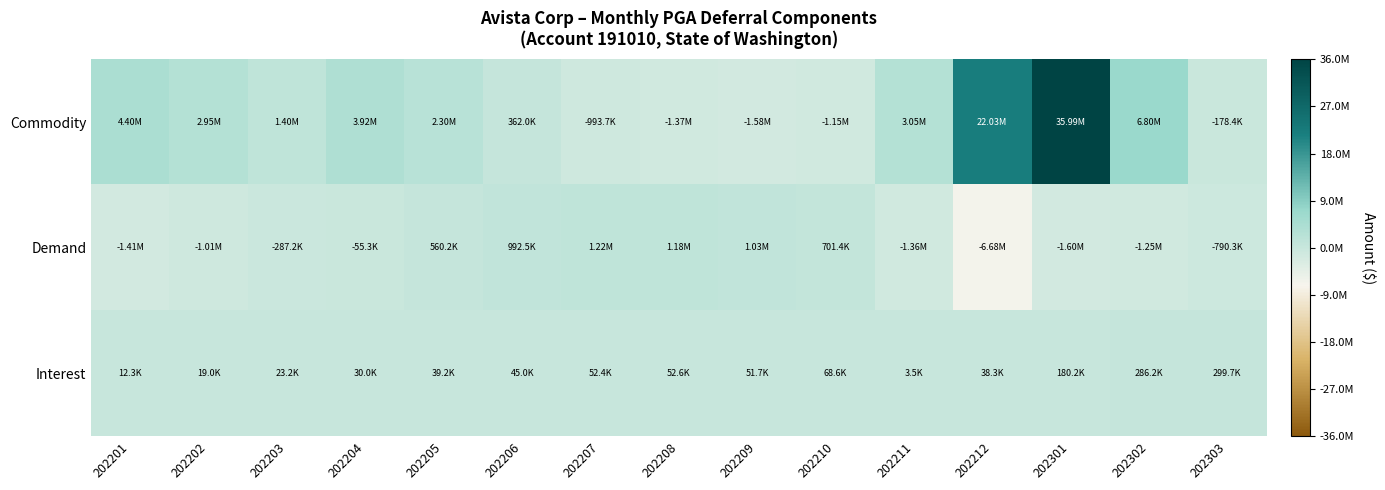

Reading left to right, transcribe all the data shown in this chart.

Commodity: 202201=4404617.3	202202=2954218.8	202203=1397465.5	202204=3922154.6	202205=2304917.3	202206=362036.5	202207=-993656.2	202208=-1367094.5	202209=-1576980.9	202210=-1152988.7	202211=3047676.4	202212=22030617.9	202301=35985521.4	202302=6803318.2	202303=-178354.6
Demand: 202201=-1414616.2	202202=-1006837.3	202203=-287194.9	202204=-55329.7	202205=560217.4	202206=992540.1	202207=1216959.2	202208=1183682.0	202209=1031870.5	202210=701395.9	202211=-1357589.2	202212=-6679319.4	202301=-1602431.3	202302=-1254076.8	202303=-790332.4
Interest: 202201=12303.6	202202=19023.0	202203=23215.1	202204=30017.8	202205=39215.3	202206=45035.7	202207=52387.6	202208=52604.6	202209=51669.6	202210=68643.9	202211=3457.6	202212=38335.6	202301=180227.9	202302=286164.4	202303=299712.2